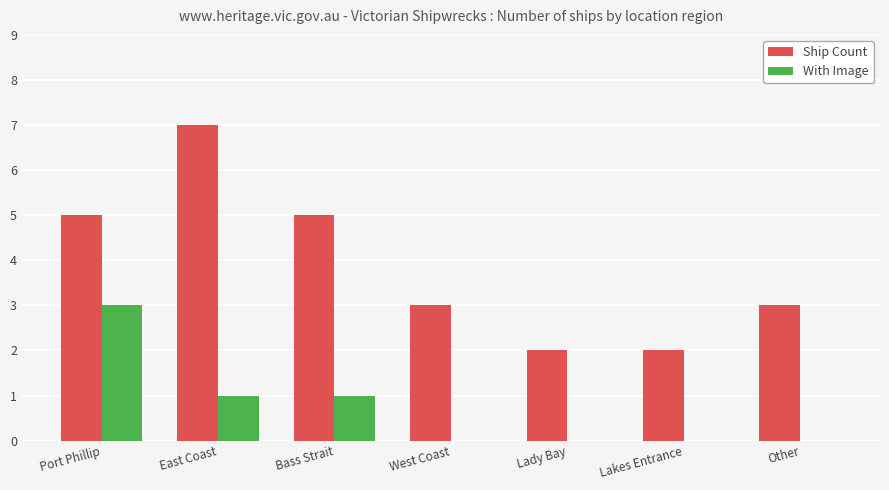

What is the sum of the With Image values at Port Phillip and Lady Bay?

3